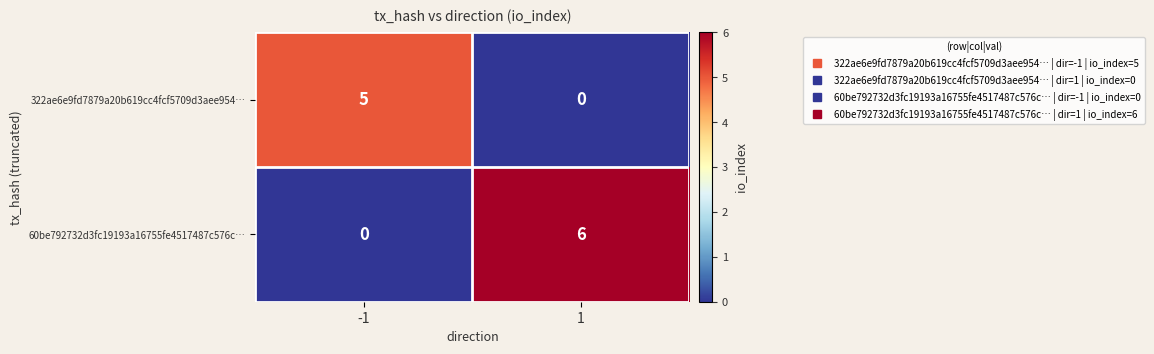

Count the number of categories in the chart.

2